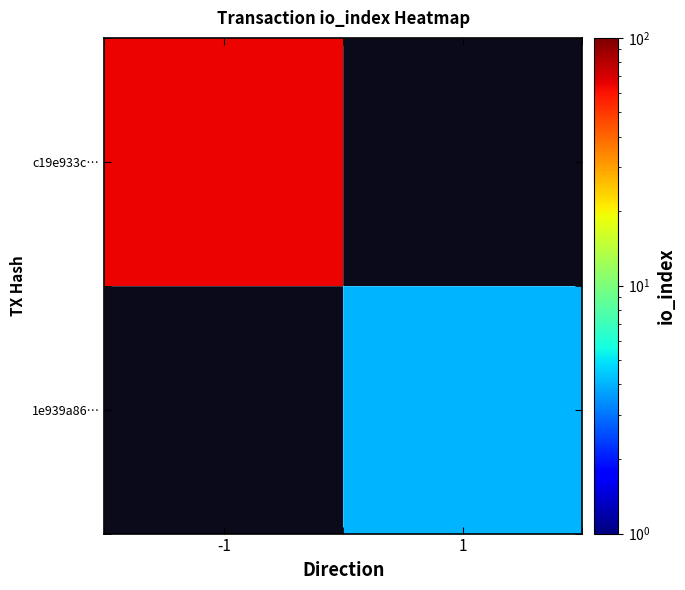

Rank the series by their average value, from lowest to highest.

c19e933c…, 1e939a86…